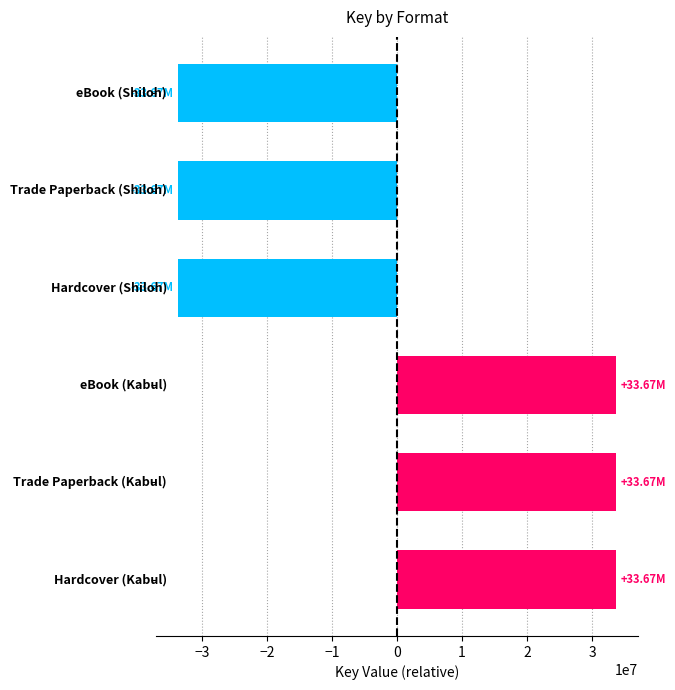

What is the difference between the maximum and minimum values?

67336311.0